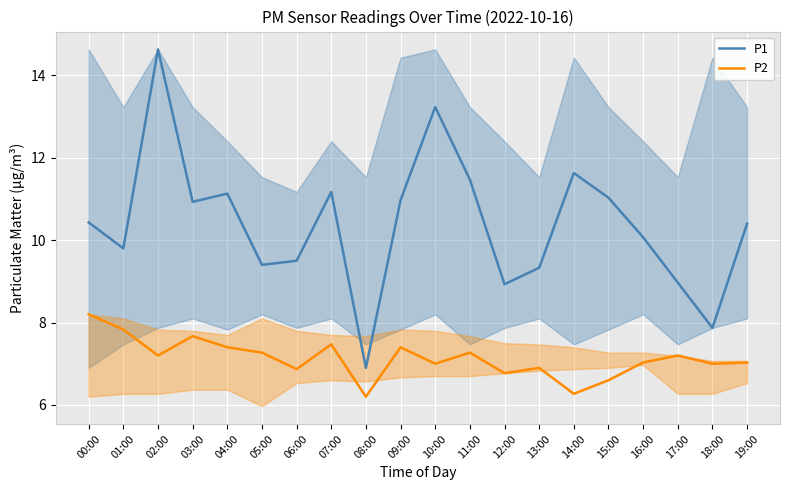

What is the difference between the highest and lowest values at 05:00?

2.1